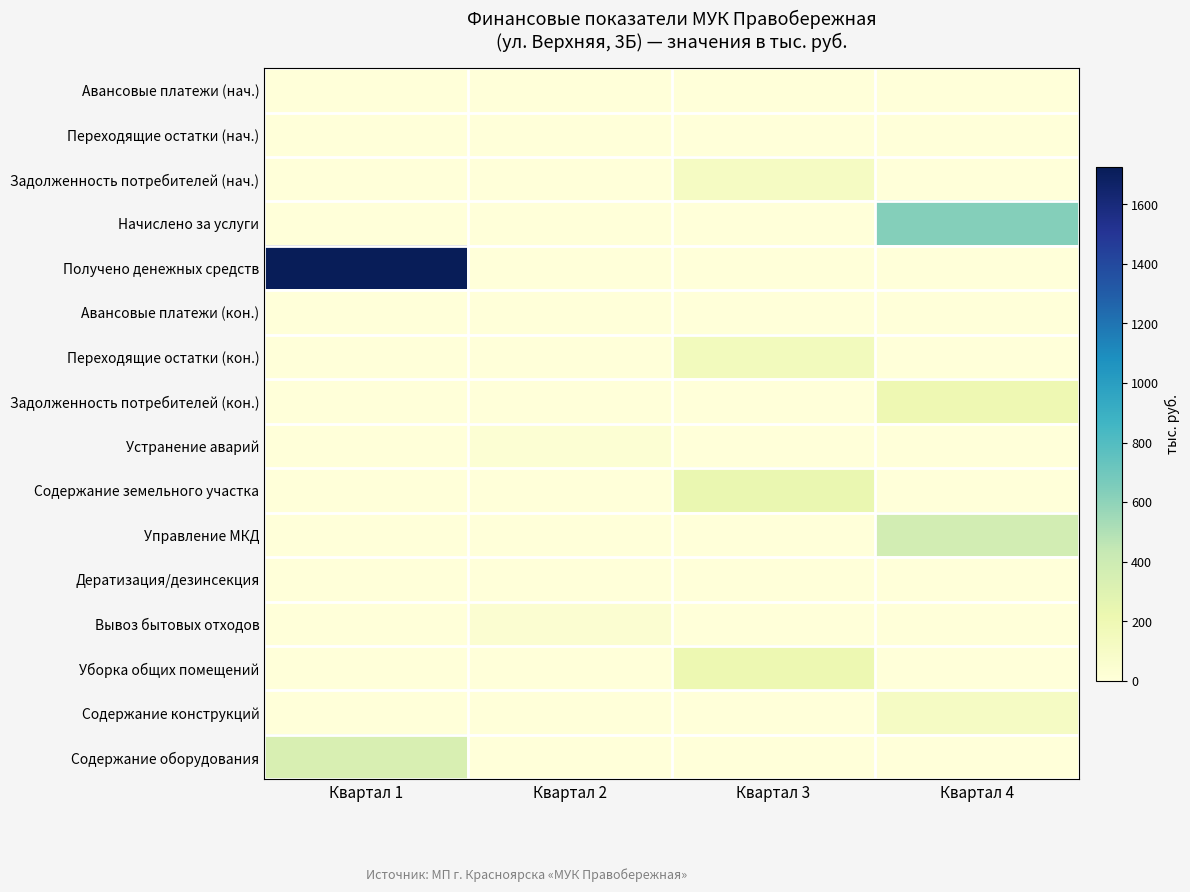

At which category is the sum across all series the highest?

Квартал 1